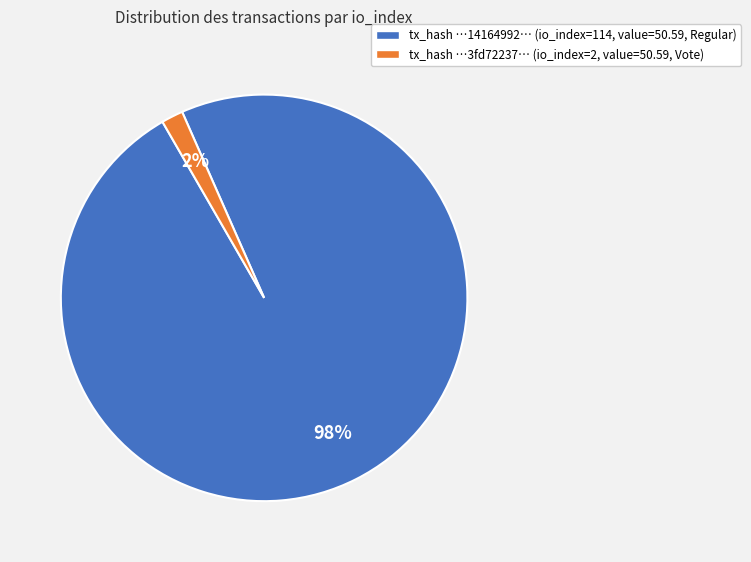

True or false: tx_hash …14164992… (io_index=114, value=50.59, Regular) accounts for 93% of the total.

False